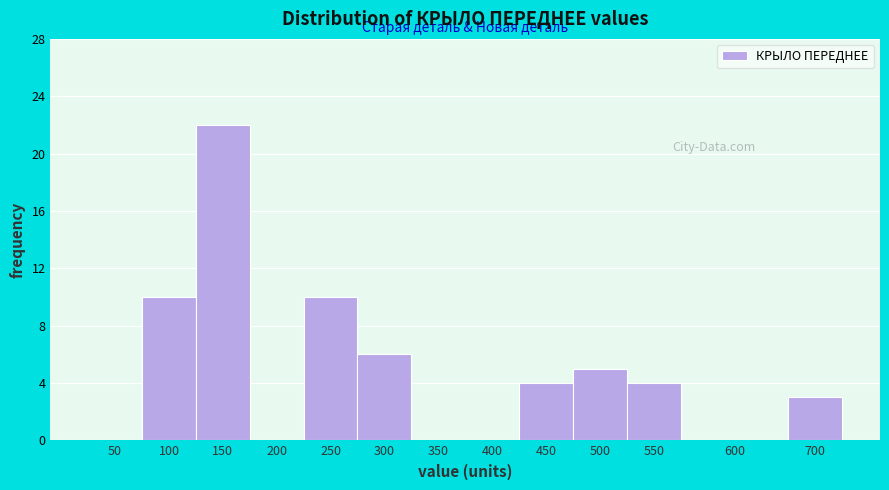

What is the sum of all values?

64